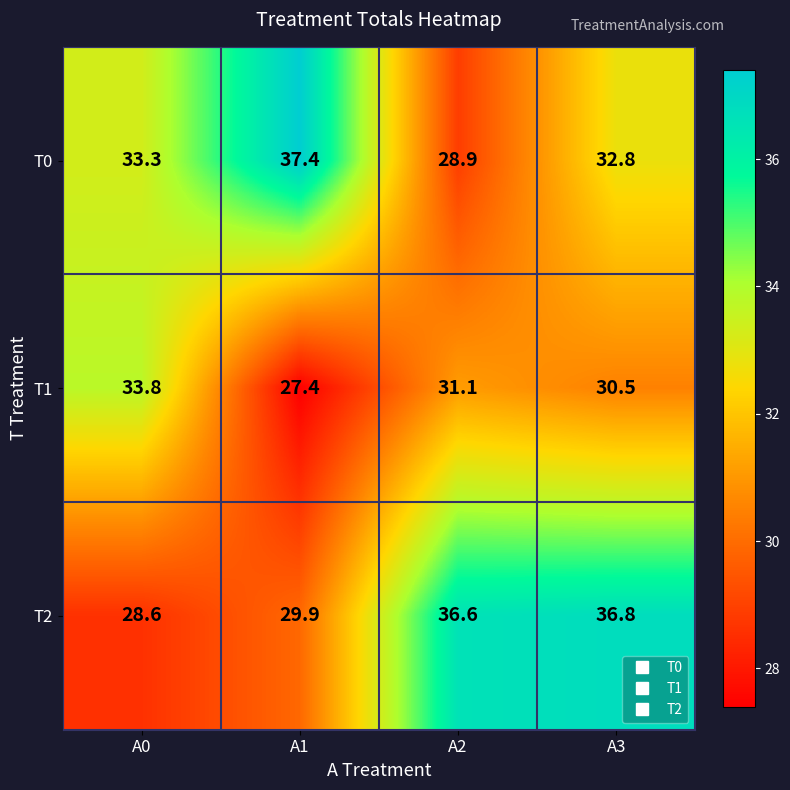

Reading right to left, transcribe all the data shown in this chart.

T0: 32.8	28.9	37.4	33.3
T1: 30.5	31.1	27.4	33.8
T2: 36.8	36.6	29.9	28.6